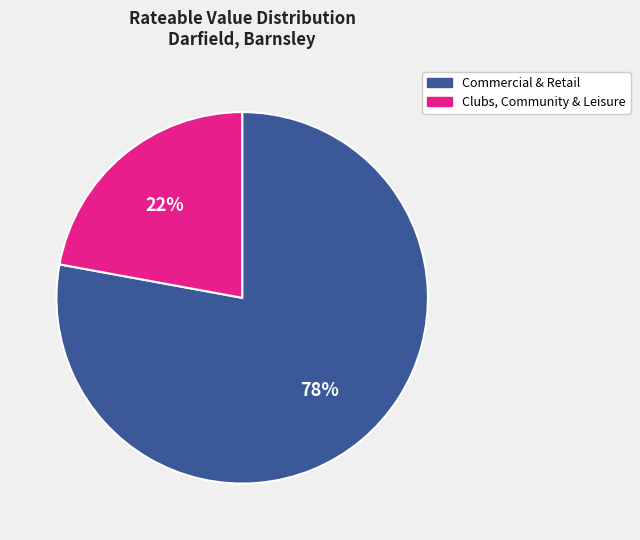

Is there any slice that represents more than half of the pie?

Yes